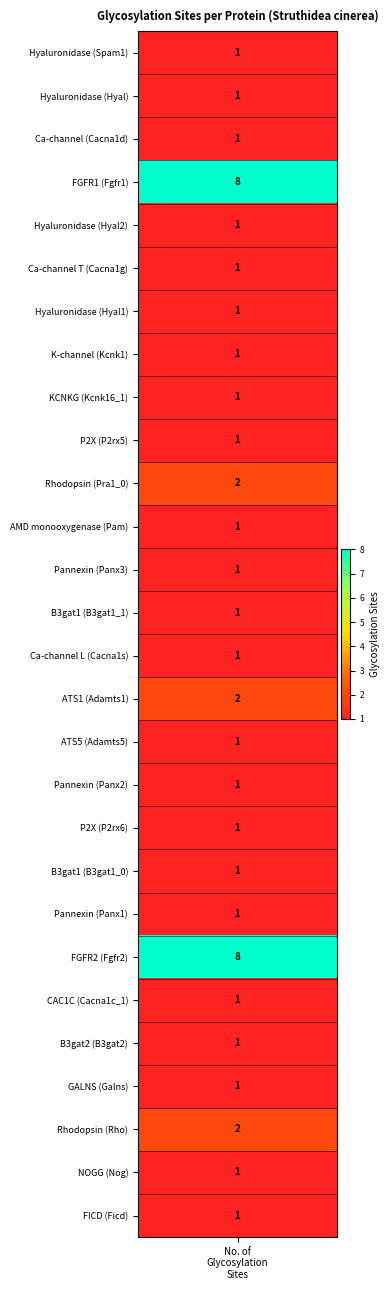

What value does the data have at 18?

1